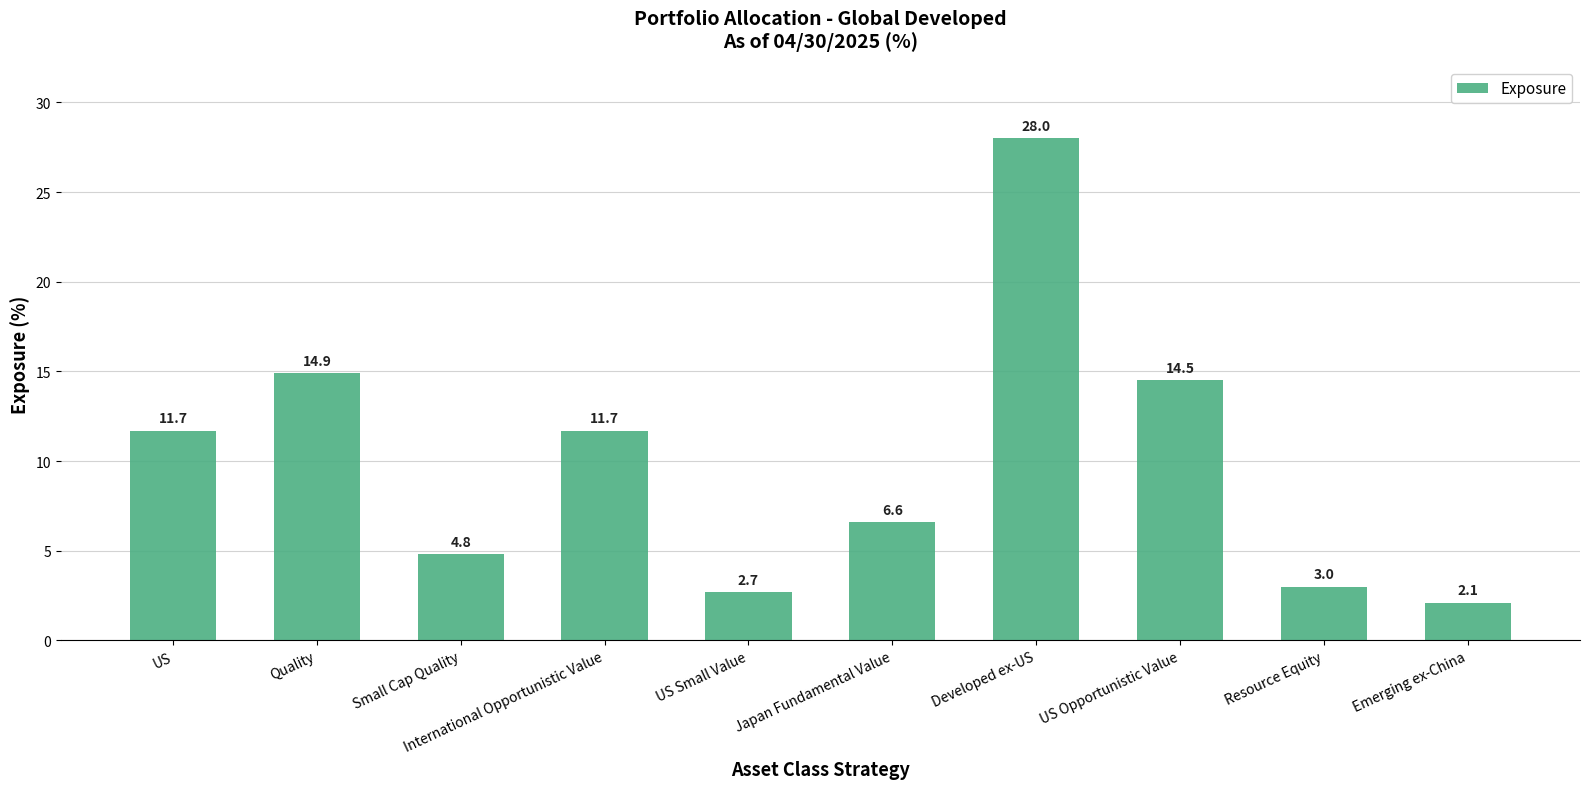

Is it true that the value at International Opportunistic Value is 21.0?

False